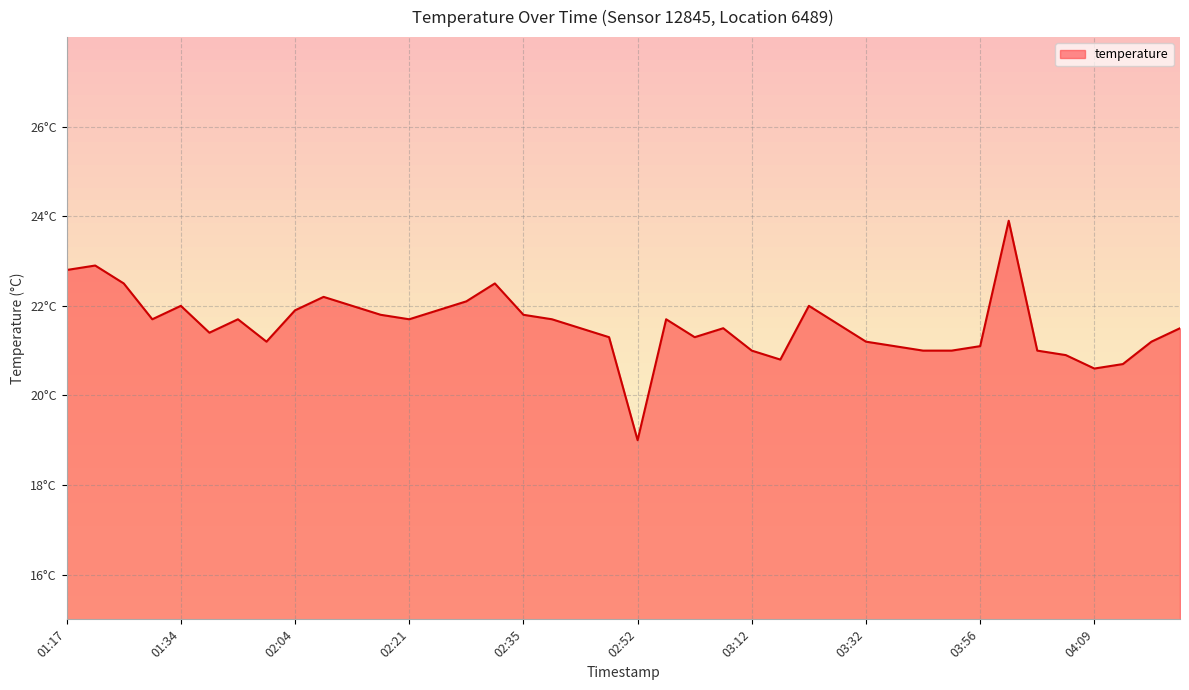

Rank the categories by value from highest to lowest.

03:59, 01:21, 01:17, 01:24, 02:31, 02:08, 02:28, 01:34, 02:14, 03:22, 02:04, 02:25, 02:18, 02:35, 01:31, 01:44, 02:21, 02:38, 02:55, 03:29, 02:41, 03:05, 04:23, 01:41, 02:48, 02:58, 01:54, 03:32, 04:16, 03:35, 03:56, 03:12, 03:42, 03:52, 04:02, 04:06, 03:15, 04:13, 04:09, 02:52